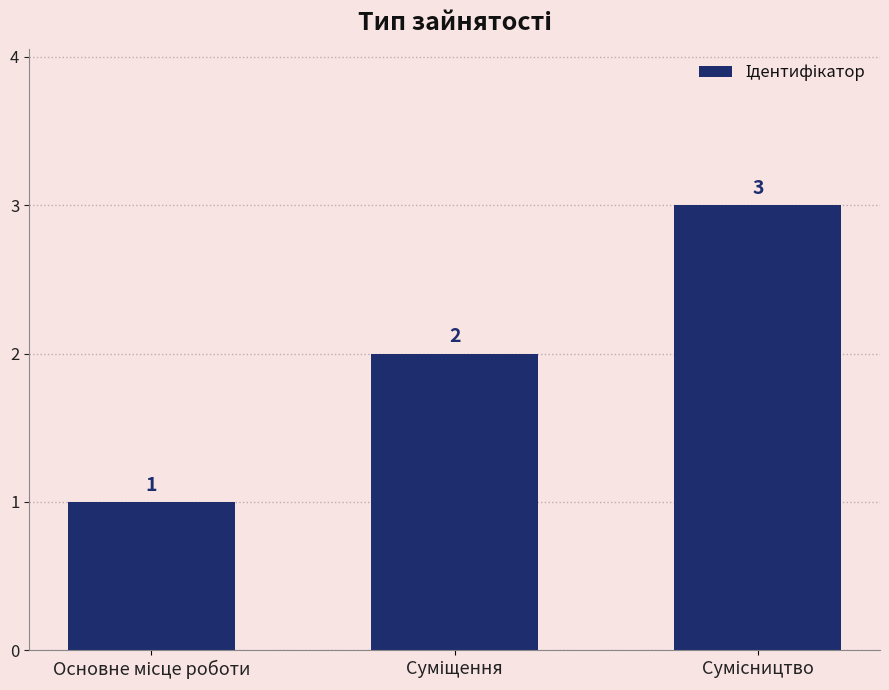

What is the maximum value shown in the chart?

3